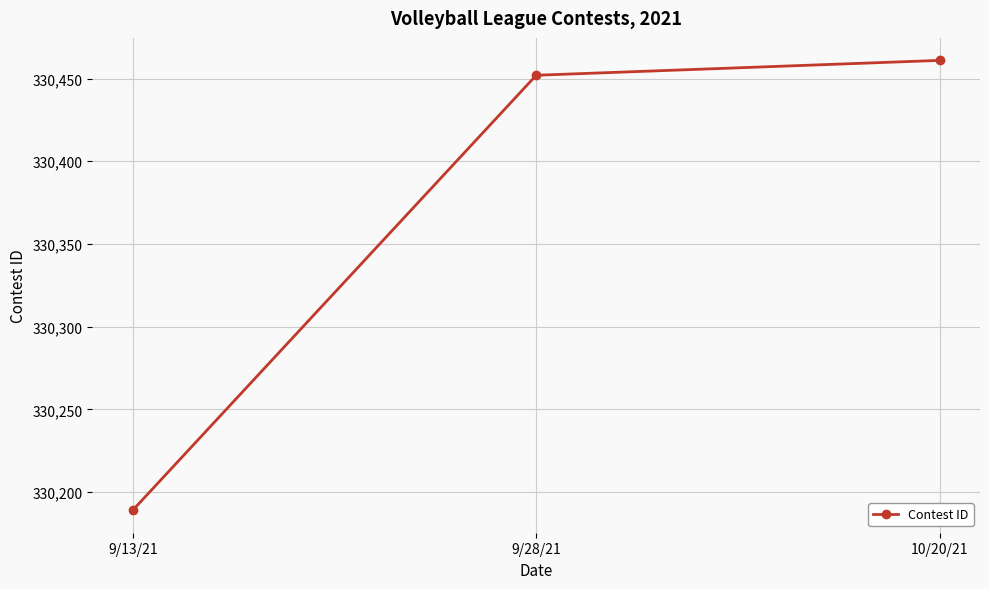

Approximately how many times larger is the value at 9/13/21 compared to 10/20/21?

1.0